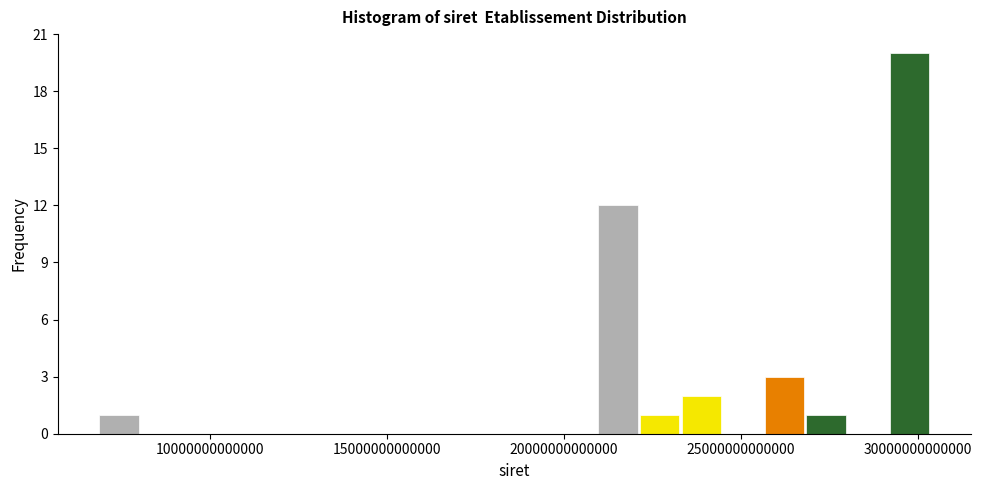

Around what value on the x-axis is the tallest bar? Give the approximate position of its centre, as read against the axis.

30000000000000